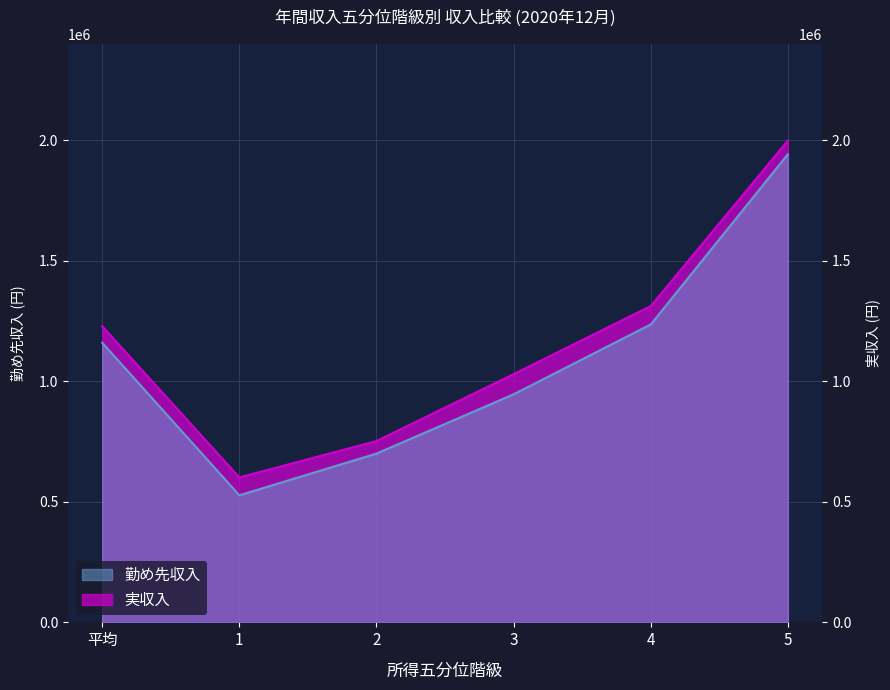

What is the value of the 実収入 point at the 5th from the left?

1312489